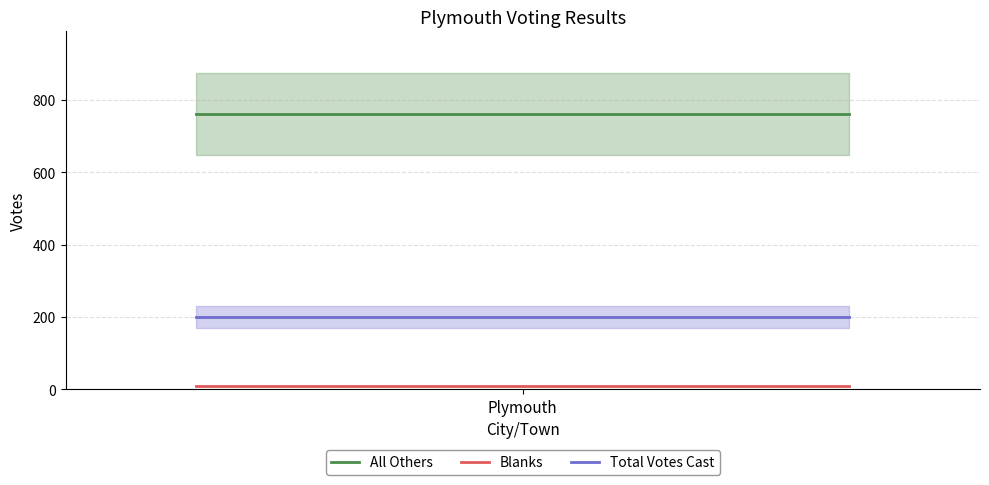

Rank the categories by Blanks value from highest to lowest.

Plymouth, 1